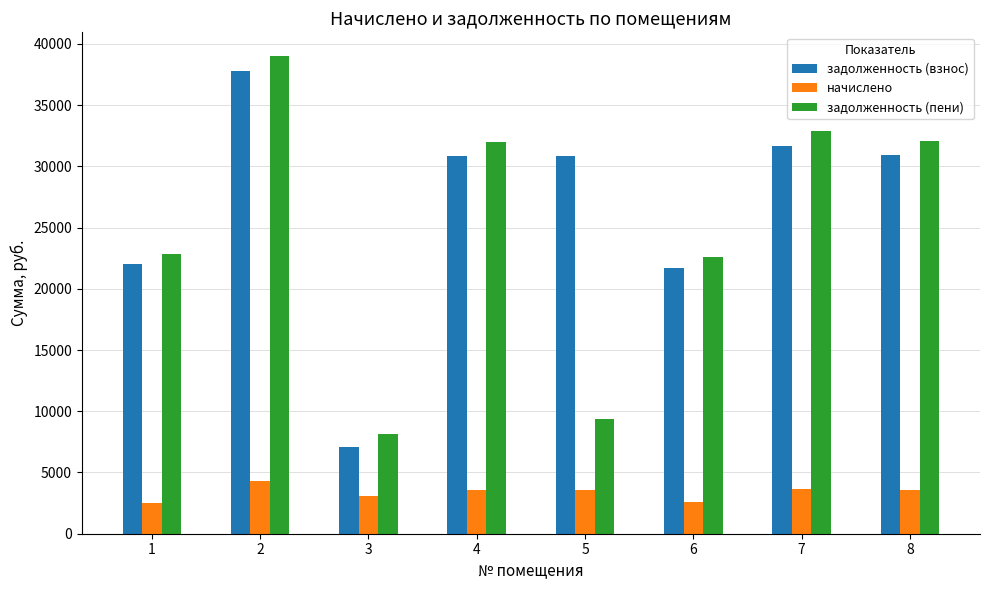

How many series are shown in this chart?

3